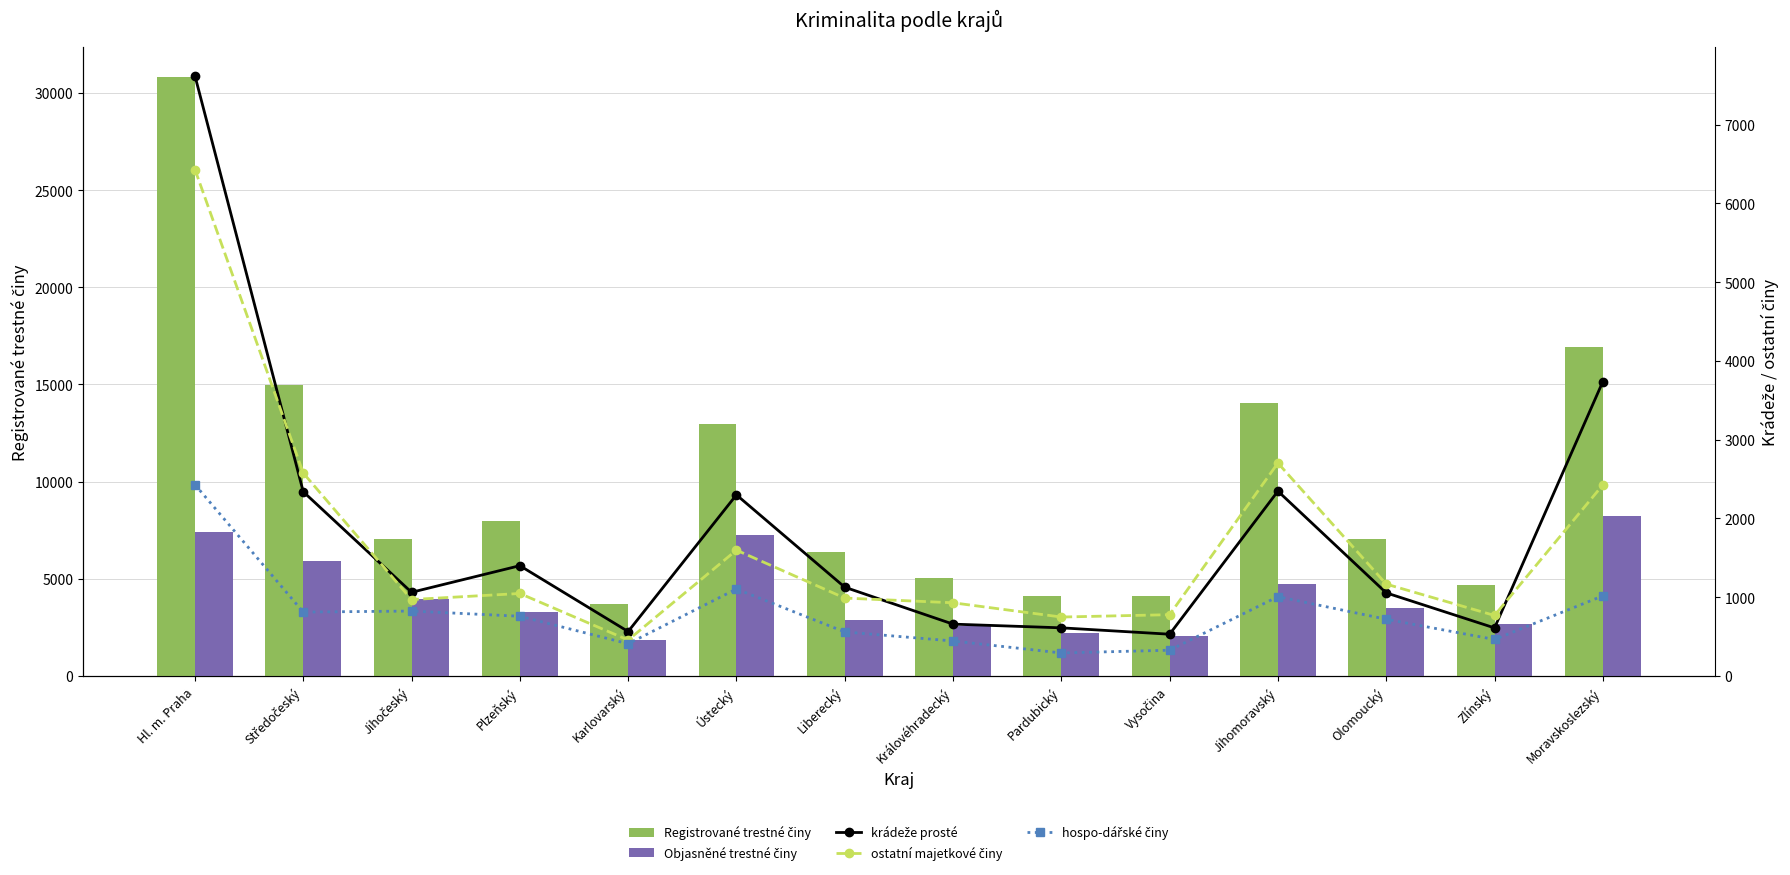

How many data points in krádeže prosté are above 1127?

6